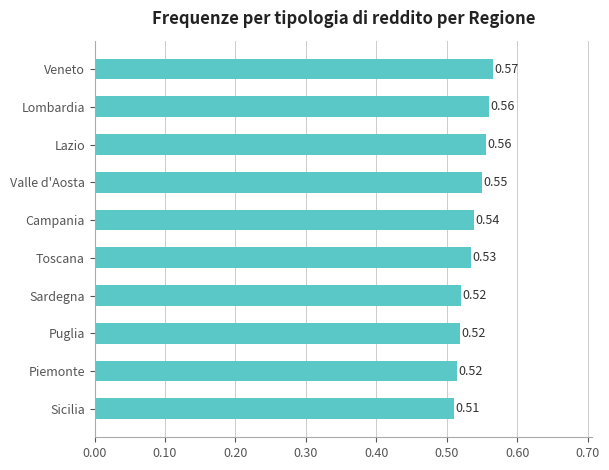

What is the difference between the maximum and second lowest values?

0.1